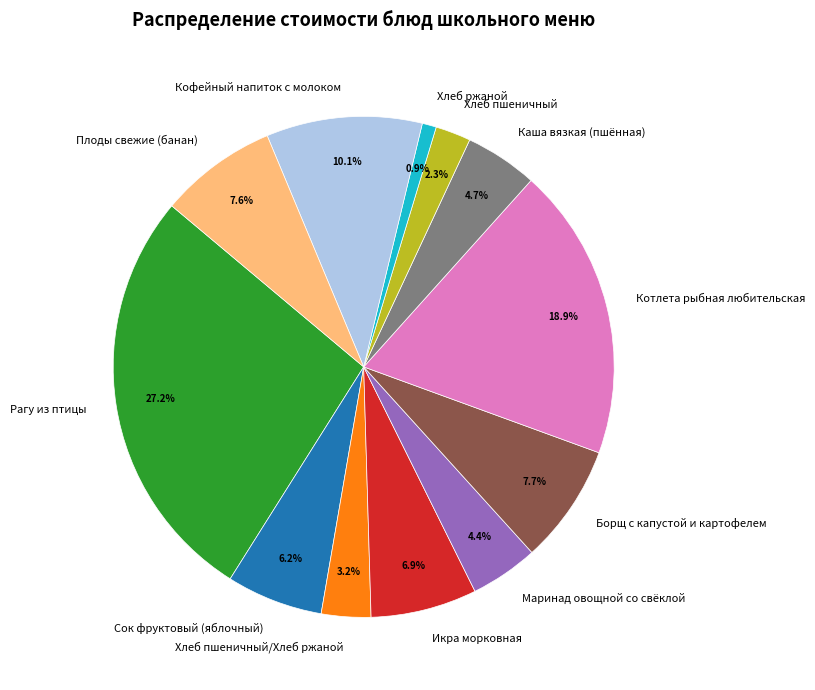

How many slices are in this pie chart?

12